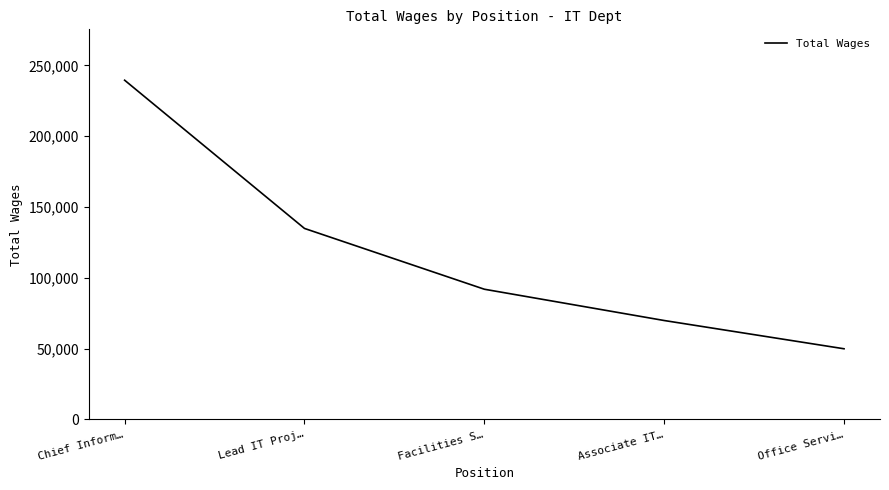

Reading left to right, what are all the values shown in this chart?

Chief Inform…=239523	Lead IT Proj…=134837	Facilities S…=91903	Associate IT…=69804	Office Servi…=49847